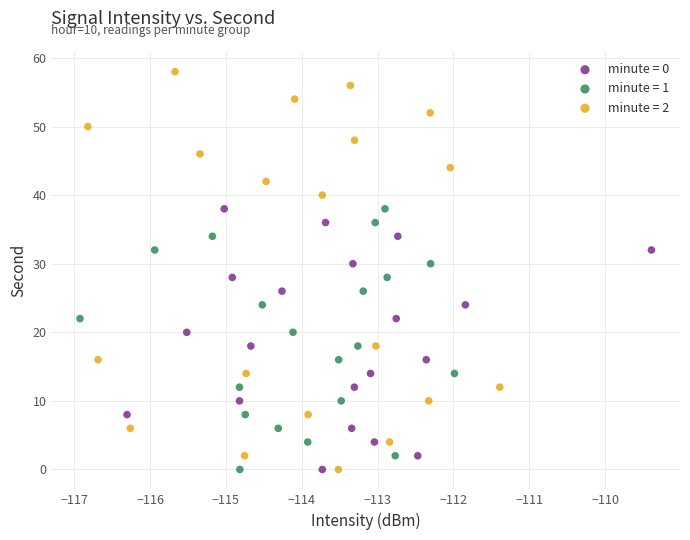

Which series contains the highest Y value?

minute = 2